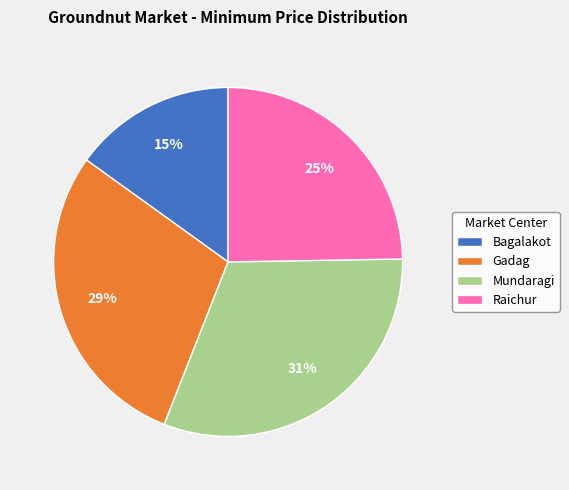

To the nearest percent, what is the combined percentage of Bagalakot and Raichur?

40%